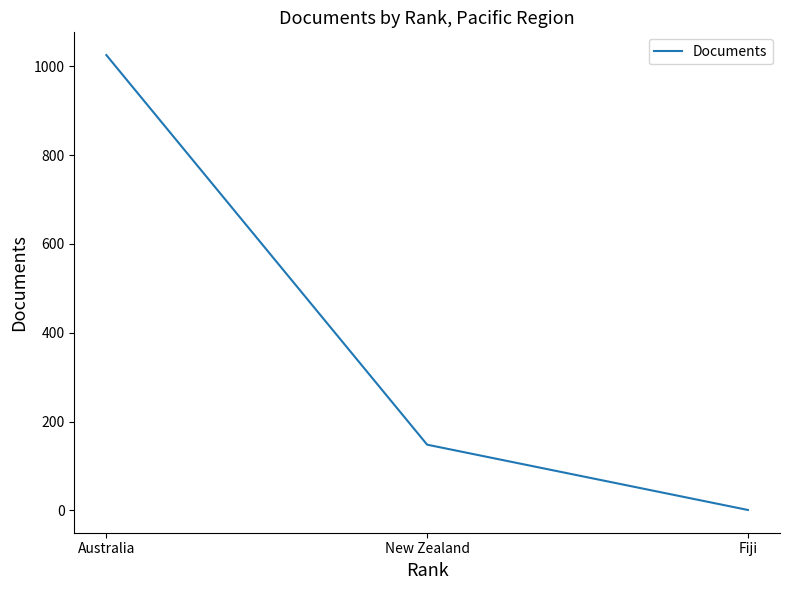

Approximately how many times larger is the value at New Zealand compared to Fiji?

148.0